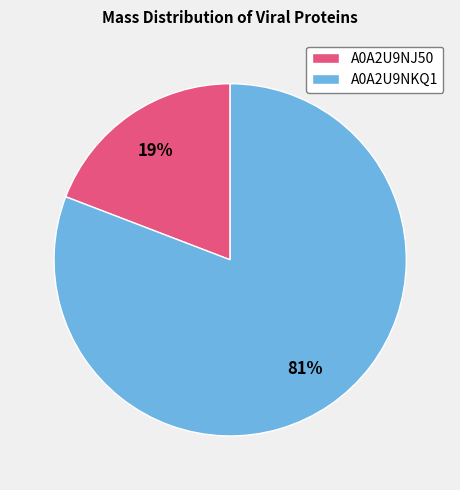

Between A0A2U9NKQ1 and A0A2U9NJ50, which is larger?

A0A2U9NKQ1